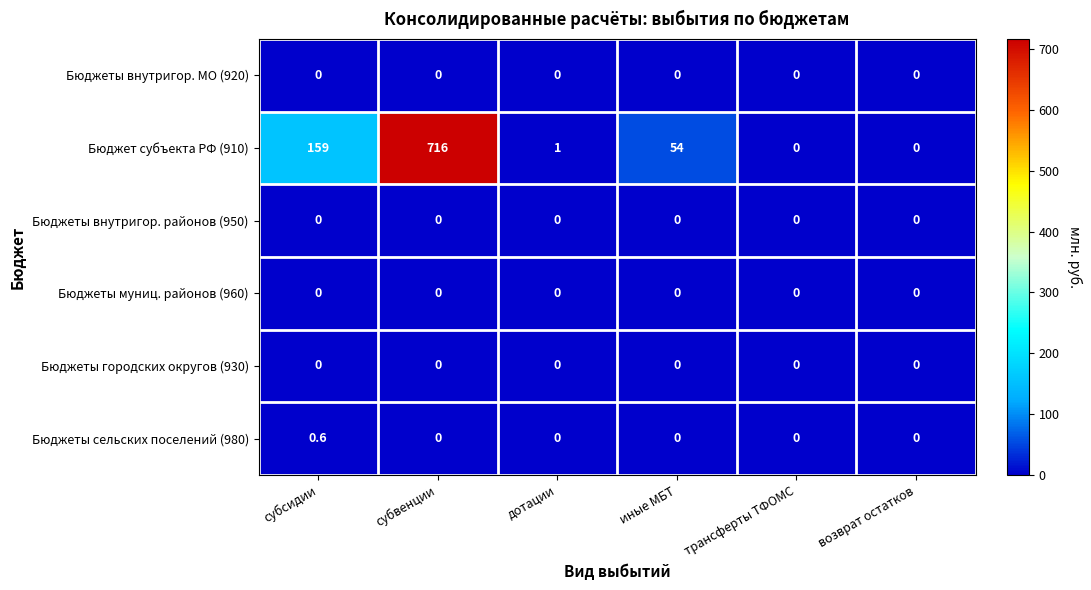

Which label corresponds to the largest value in the chart?

субвенции